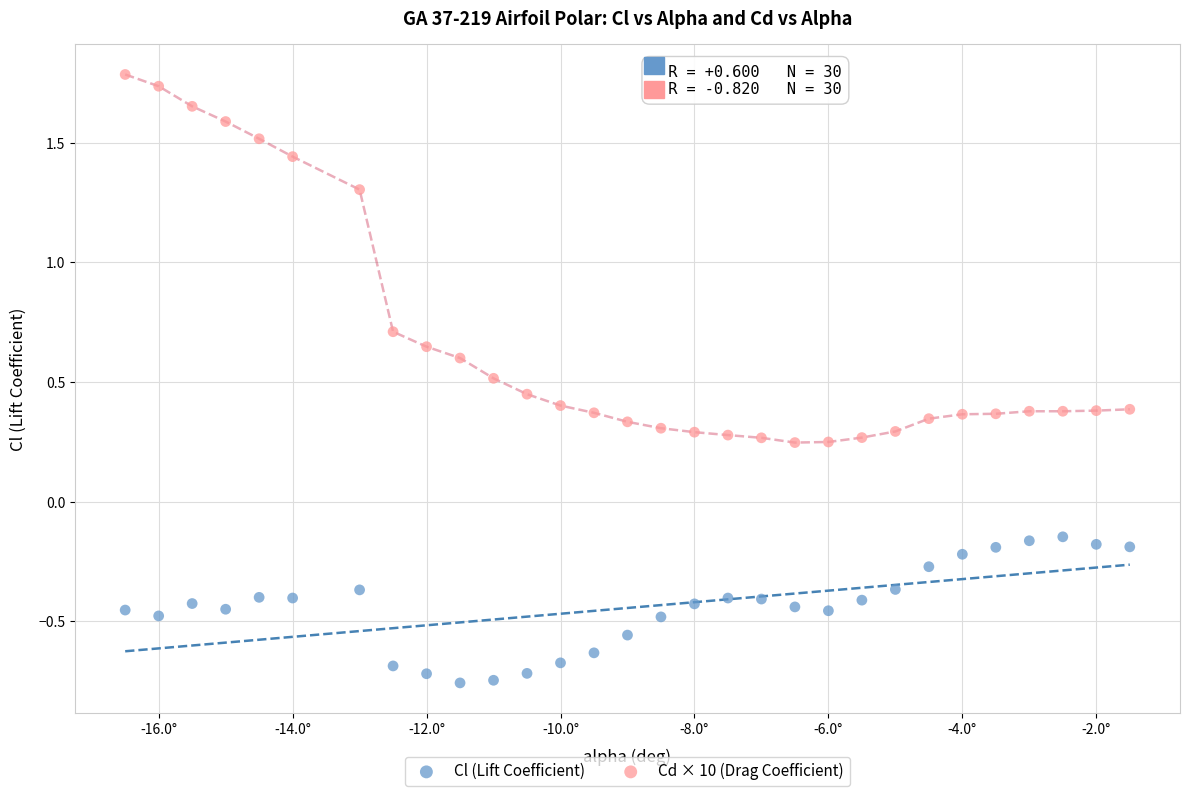

Which series reaches the minimum Y coordinate?

Cl (Lift Coefficient)